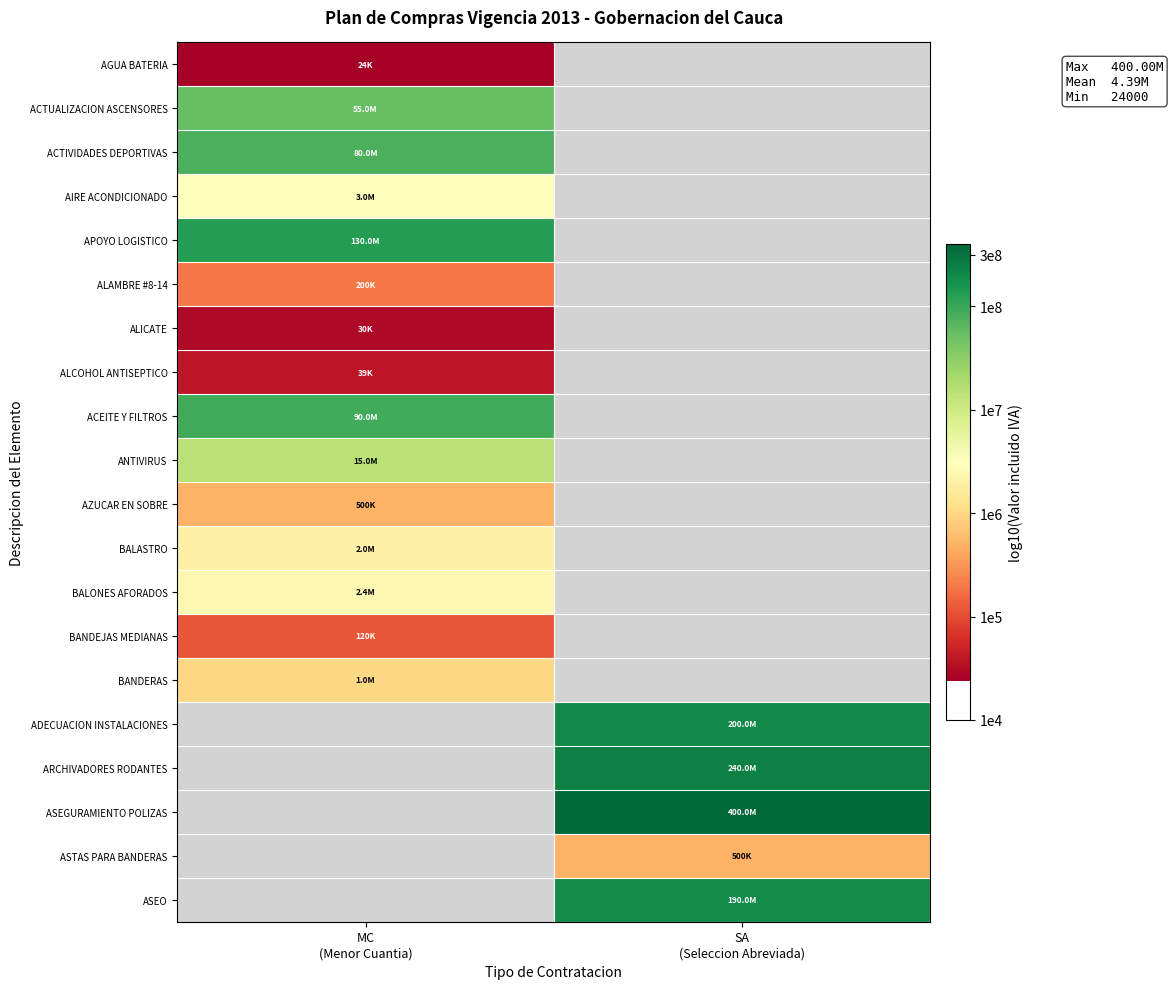

List the series in order of their peak value, lowest first.

AGUA BATERIA, ALICATE, ALCOHOL ANTISEPTICO, BANDEJAS MEDIANAS, ALAMBRE #8-14, AZUCAR EN SOBRE, BANDERAS, BALASTRO, BALONES AFORADOS, AIRE ACONDICIONADO, ANTIVIRUS, ACTUALIZACION ASCENSORES, ACTIVIDADES DEPORTIVAS, ACEITE Y FILTROS, APOYO LOGISTICO, ADECUACION INSTALACIONES, ARCHIVADORES RODANTES, ASEGURAMIENTO POLIZAS, ASTAS PARA BANDERAS, ASEO